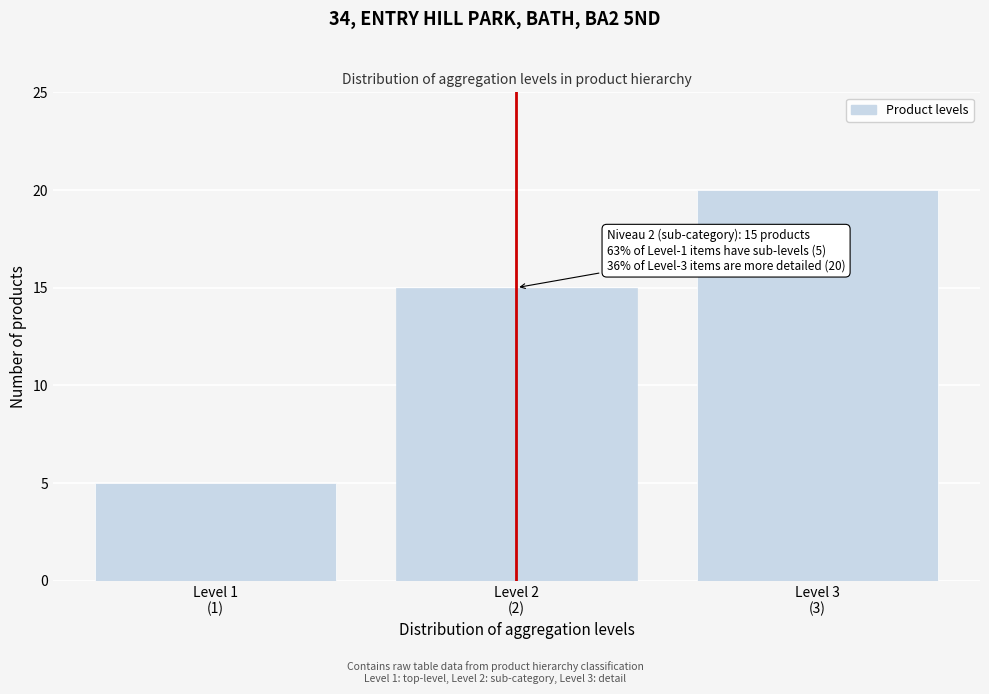

Reading right to left, list all the values displayed in this chart.

20	15	5